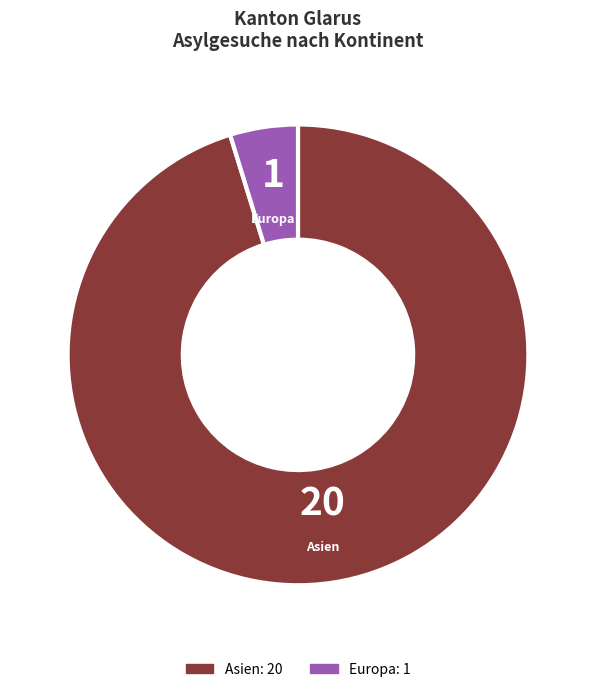

Is there any slice that represents more than half of the pie?

Yes